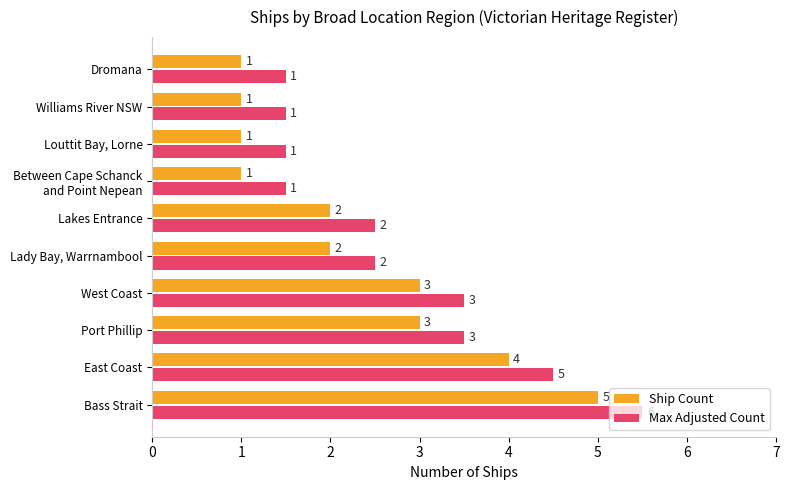

What are all the series names shown in the legend?

Ship Count, Max Adjusted Count